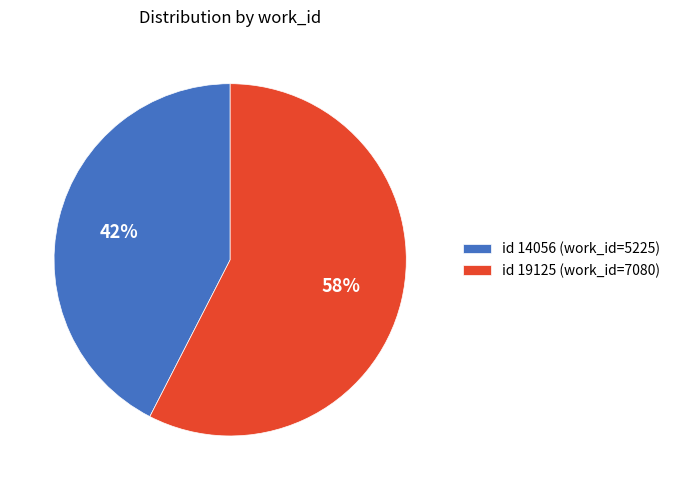

Is the sum of id 19125 (work_id=7080) and id 14056 (work_id=5225) greater than half?

Yes